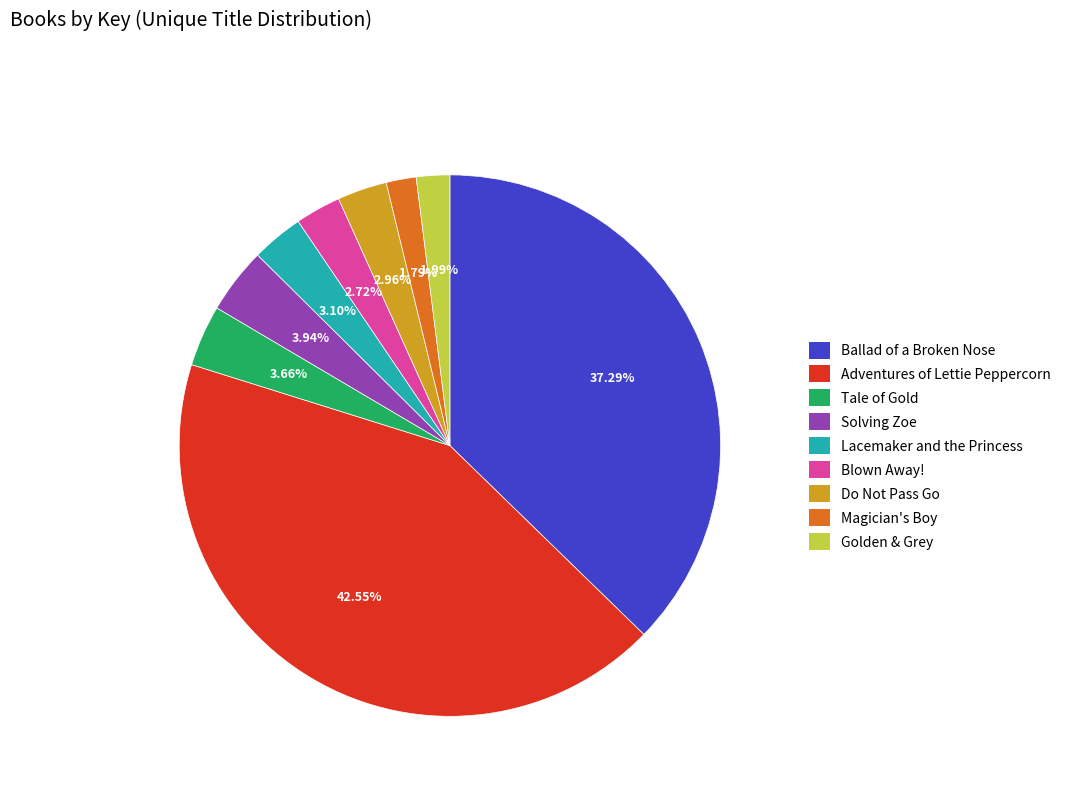

Does Adventures of Lettie Peppercorn represent more than half of the total?

No